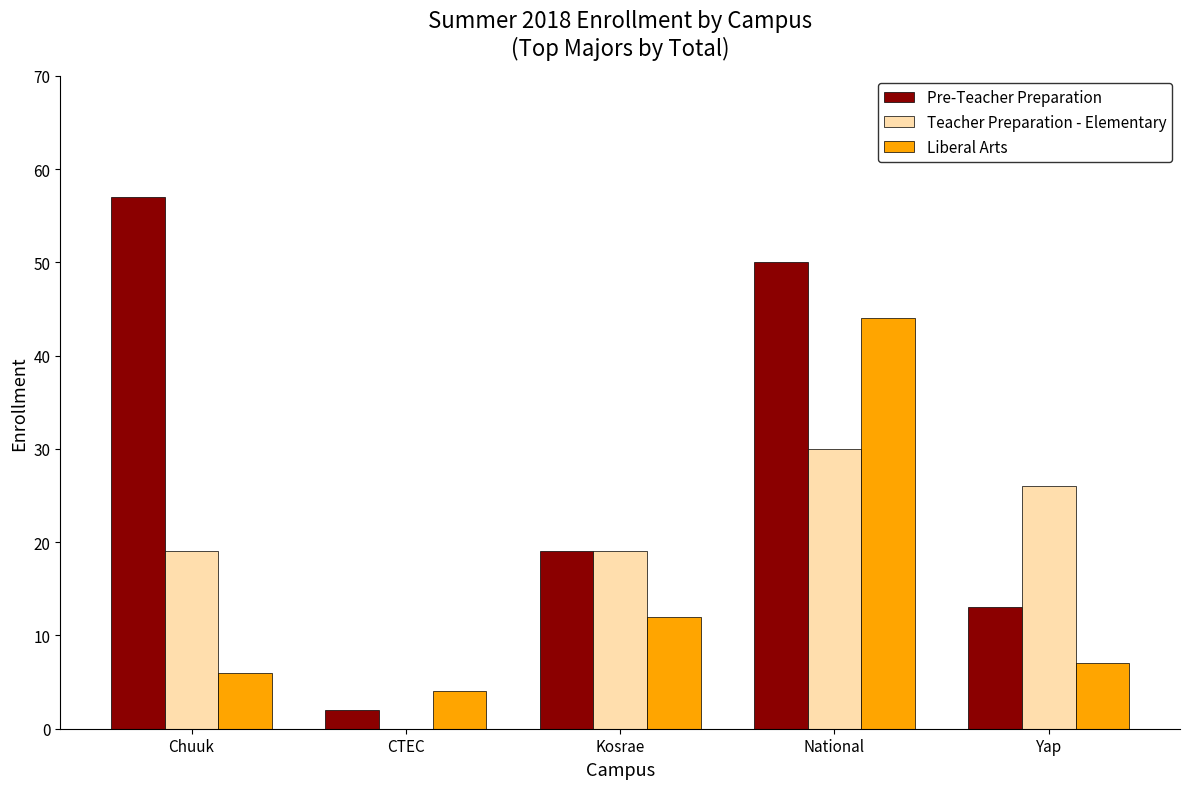

What is the greatest value displayed?

57